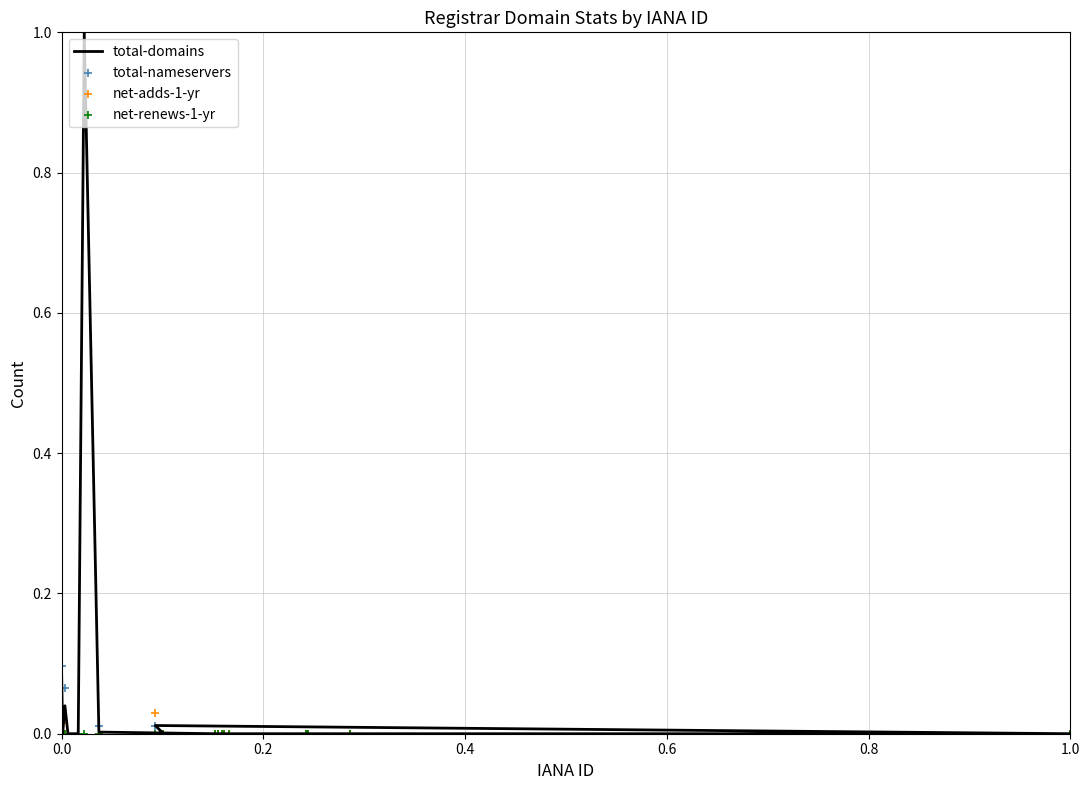

What are all the series names shown in the legend?

total-domains, total-nameservers, net-adds-1-yr, net-renews-1-yr